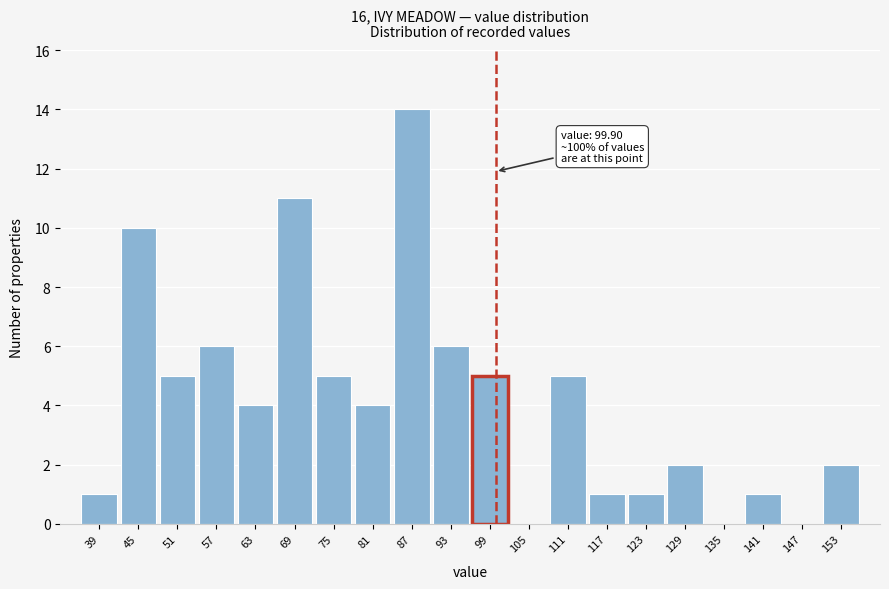

Reading right to left, list all the values displayed in this chart.

153=2	147=0	141=1	135=0	129=2	123=1	117=1	111=5	105=0	99=5	93=6	87=14	81=4	75=5	69=11	63=4	57=6	51=5	45=10	39=1